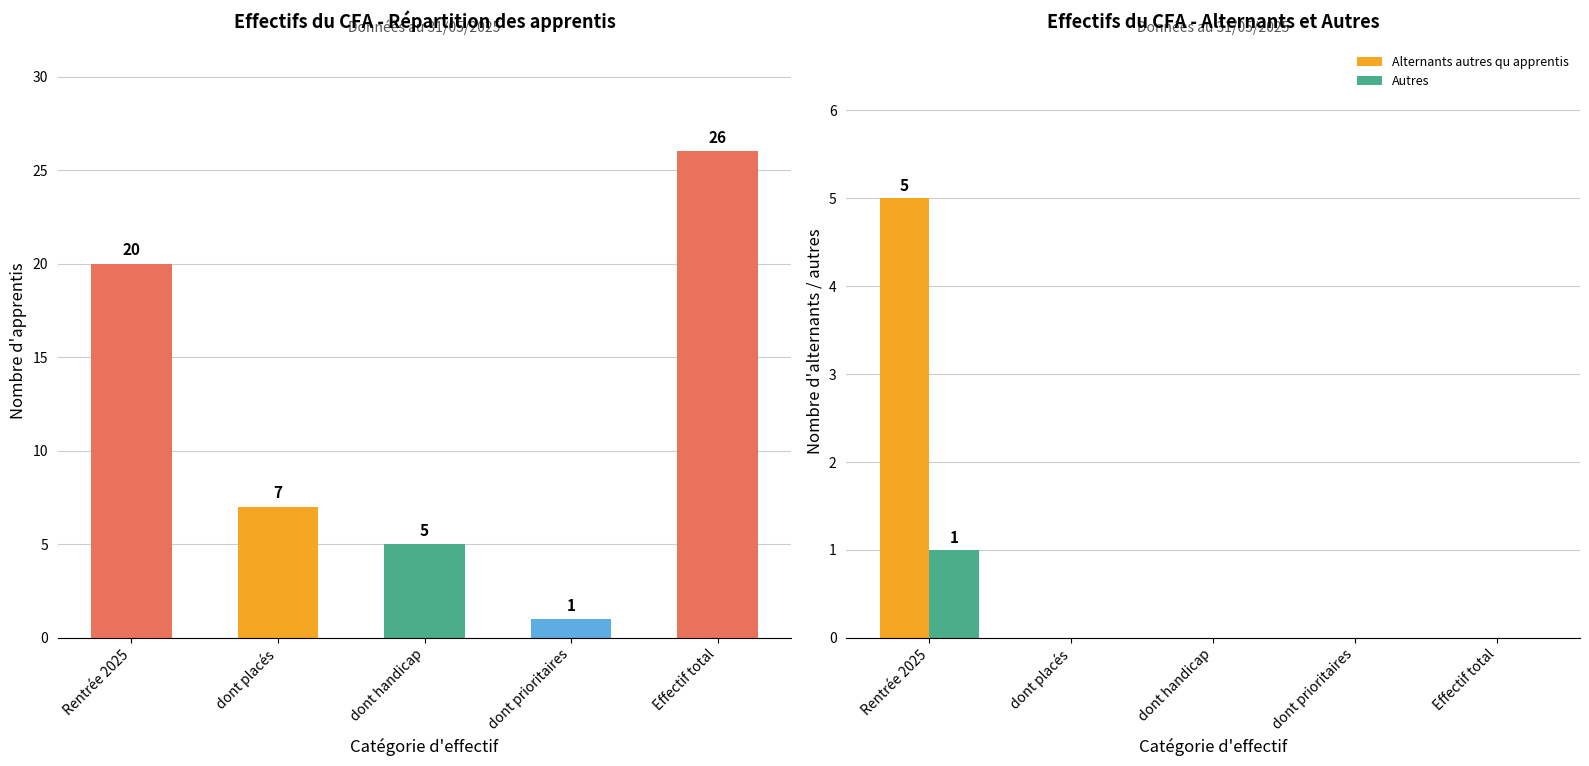

What is the label of the 3rd bar from the left?

dont handicap